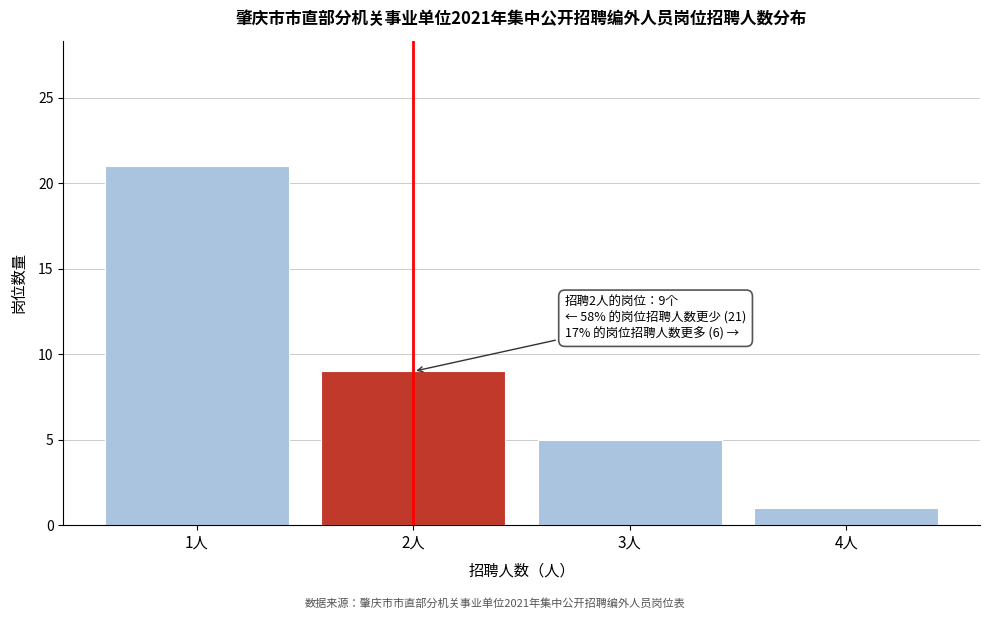

Reading left to right, extract all data points from this chart.

21	9	5	1